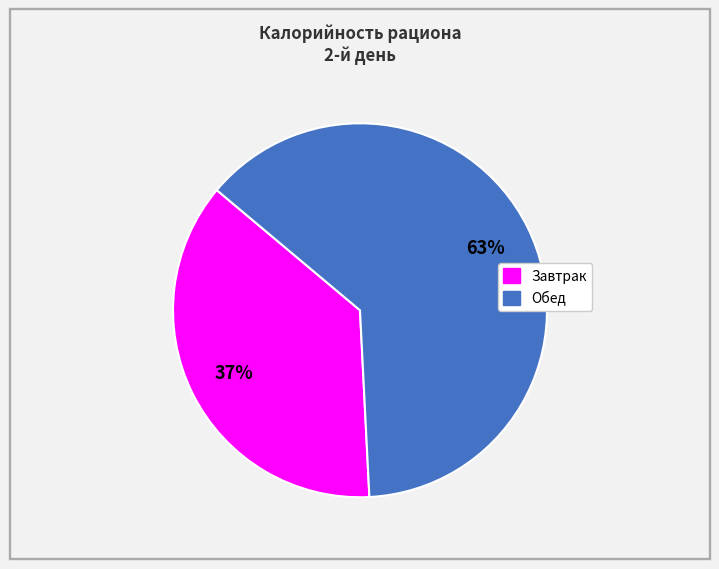

Does Обед account for over 50% of the chart?

Yes